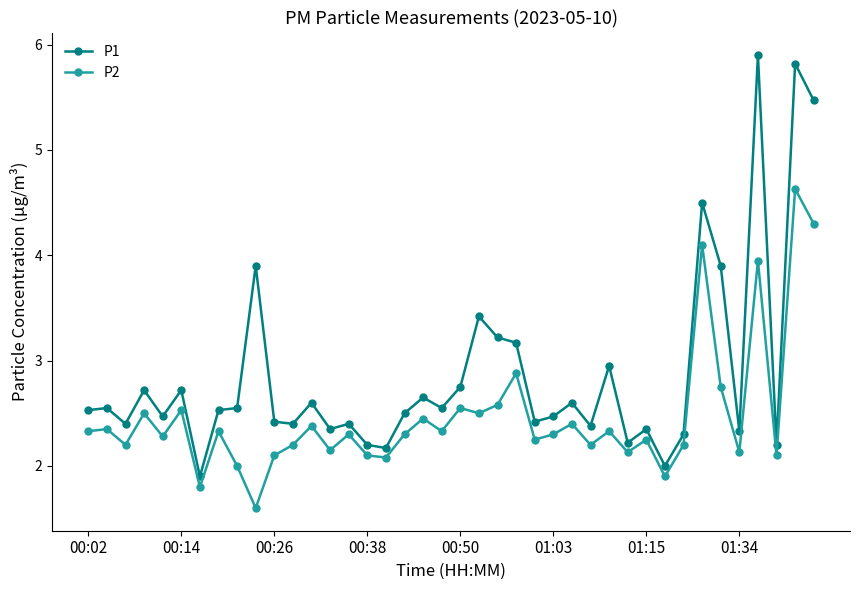

Does the chart display data point markers on the line(s)?

Yes